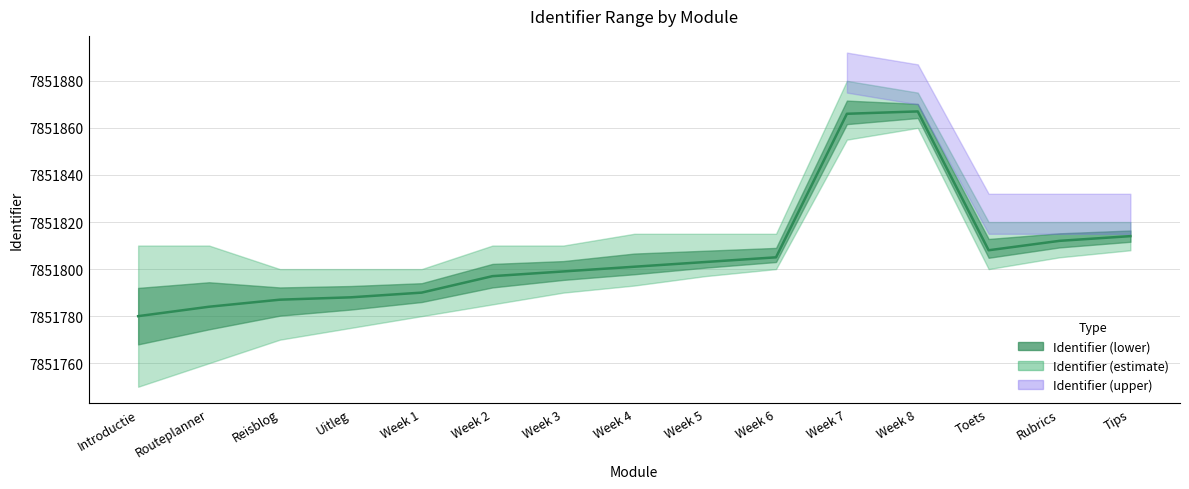

Reading right to left, what are all the values shown in this chart?

Tips=7851814	Rubrics=7851812	Toets=7851808	Week 8=7851867	Week 7=7851866	Week 6=7851805	Week 5=7851803	Week 4=7851801	Week 3=7851799	Week 2=7851797	Week 1=7851790	Uitleg=7851788	Reisblog=7851787	Routeplanner=7851784	Introductie=7851780